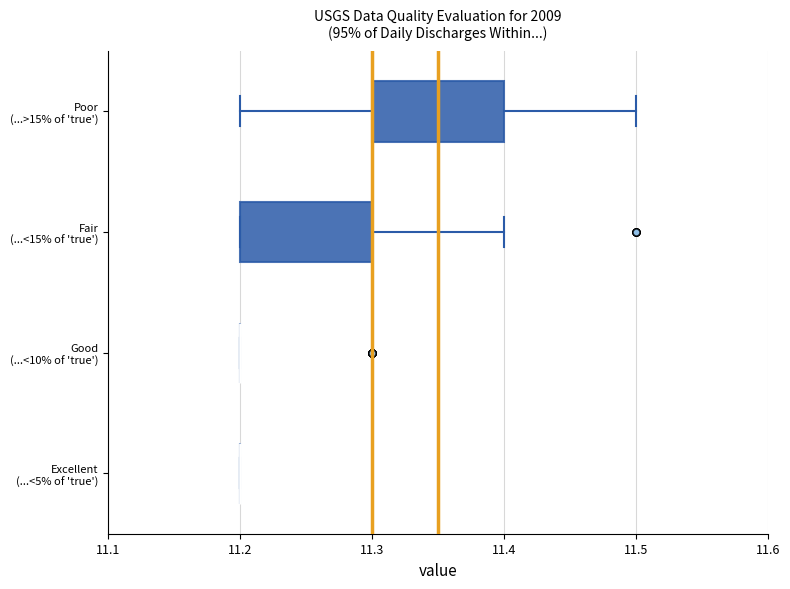

Reading bottom to top, transcribe this box plot: for each box, give where its median line is, the range the box spans, and where its two whiskers end, as read against the x-axis. The values are not printed on the chart, so give them approximately, as read against the axis.

Excellent (...<5% of 'true'): box collapsed to a line at 11.2, whiskers 11.2 to 11.2
Good (...<10% of 'true'): box collapsed to a line at 11.2, whiskers 11.2 to 11.2
Fair (...<15% of 'true'): median 11.3 (drawn on the box's right edge), box 11.2 to 11.3, whiskers 11.2 to 11.4
Poor (...>15% of 'true'): median 11.3 (drawn on the box's left edge), box 11.3 to 11.4, whiskers 11.2 to 11.5